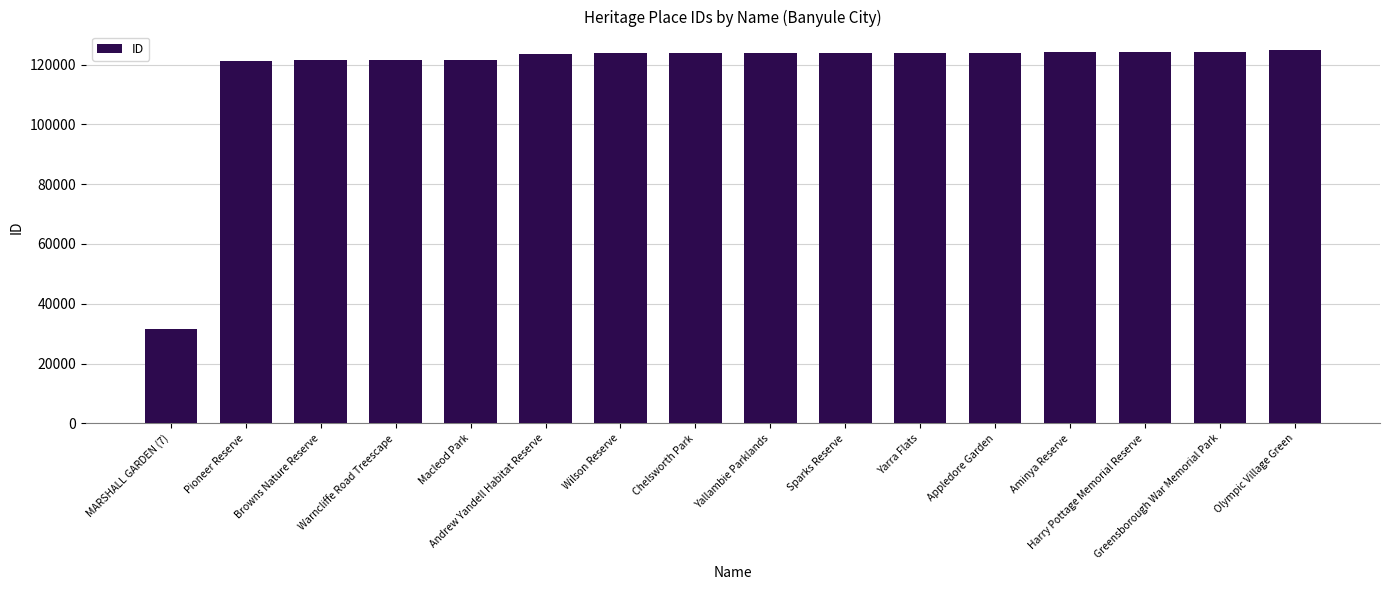

What is the difference between the maximum and second lowest values?

3520